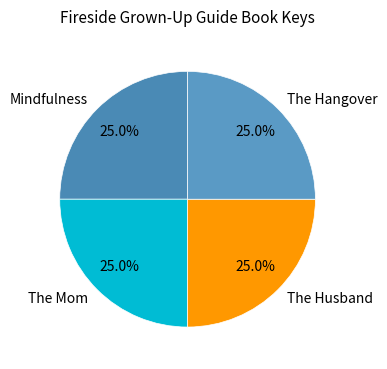

How much of the chart is everything except Mindfulness?

75.0%